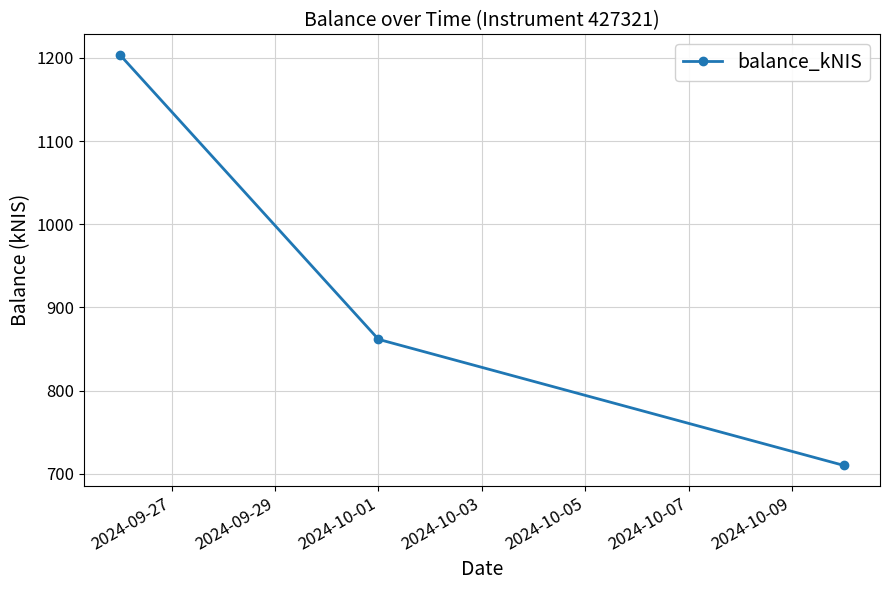

What is the minimum value shown in the chart?

710.2